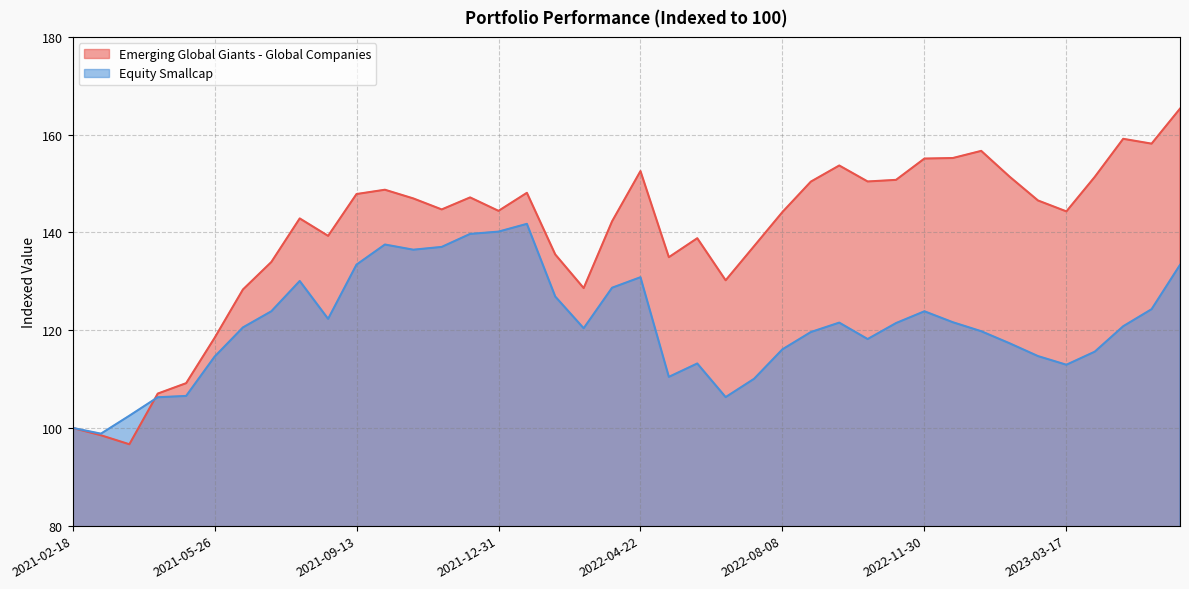

What is the difference between the Emerging Global Giants - Global Companies values at 2021-04-09 and 2022-09-01?

43.4